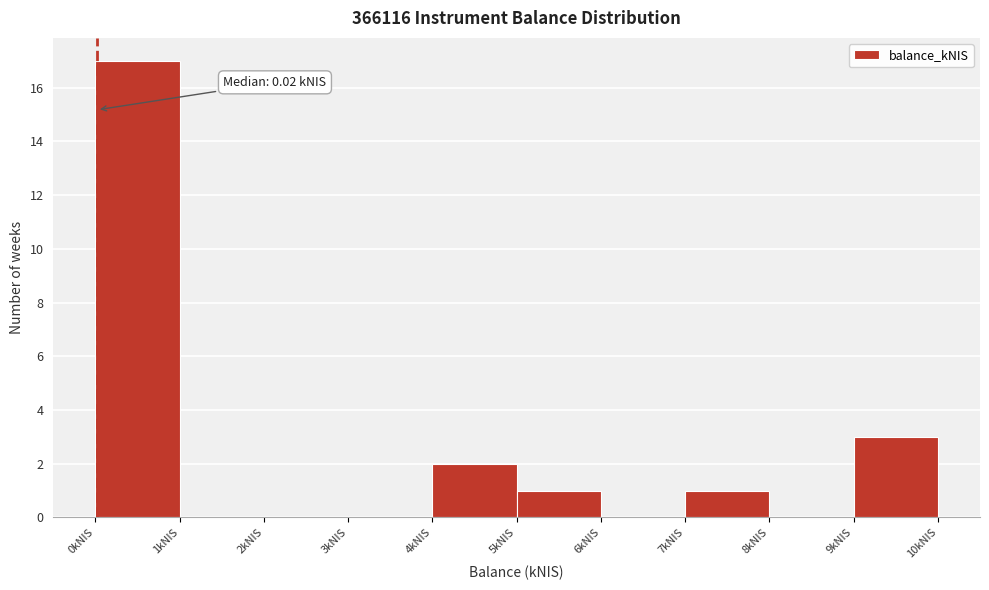

Which range on the x-axis has the tallest bar?

0 to 1